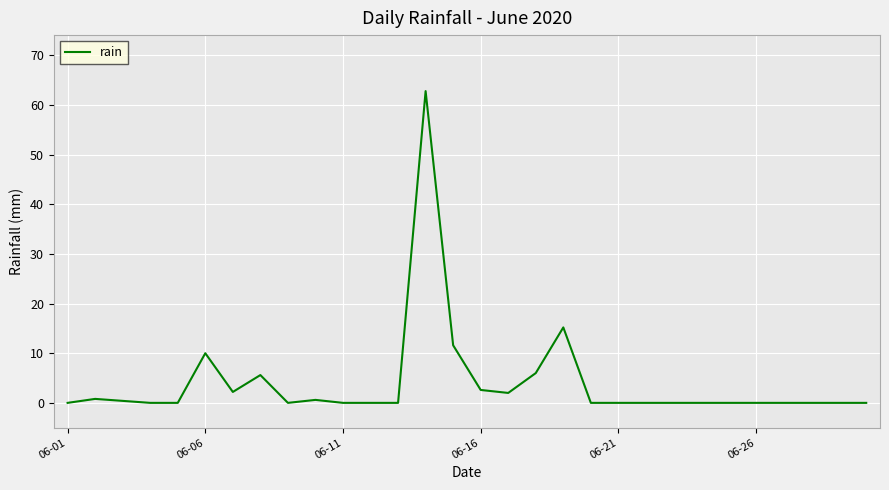

What is the greatest value displayed?

62.8